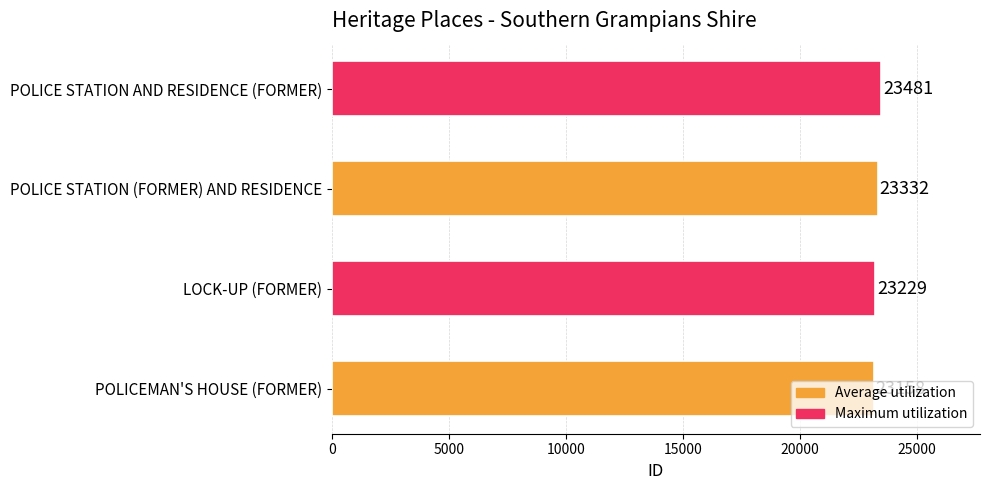

Are the bars grouped side by side (vs. stacked)?

No